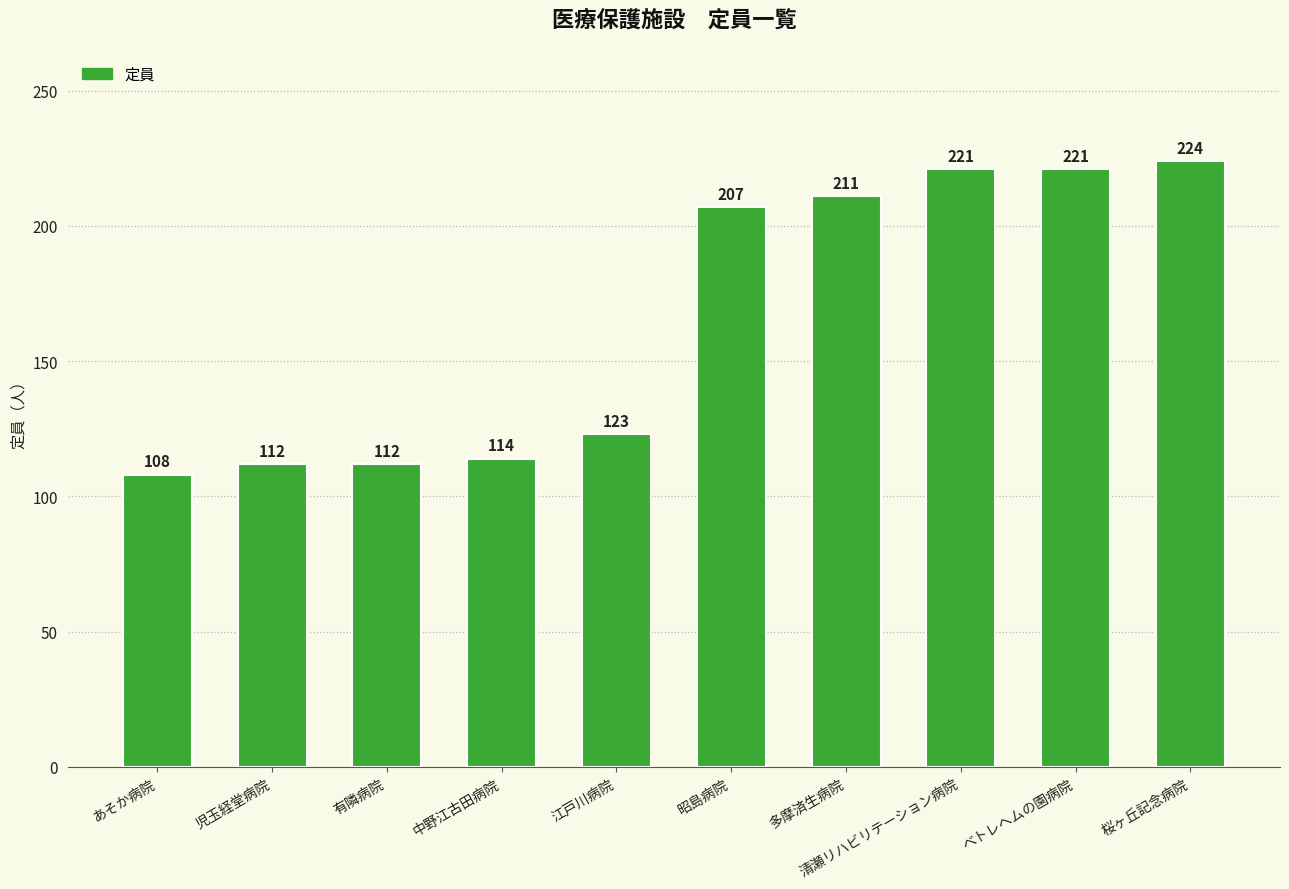

What is the change in value from 児玉経堂病院 to 昭島病院?

+95